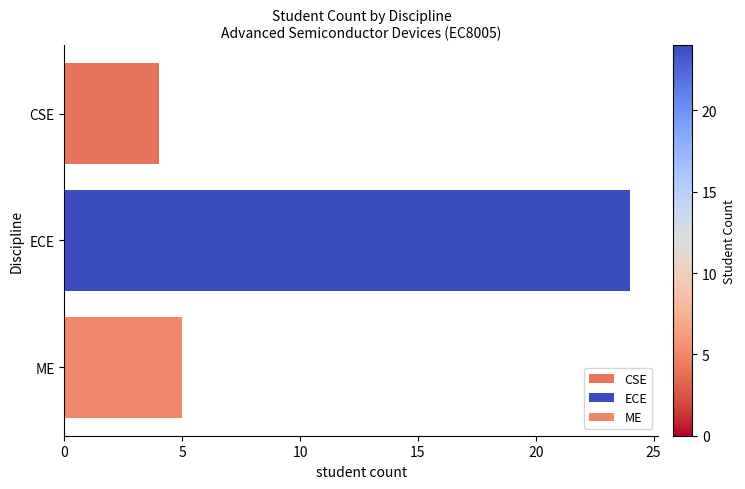

What position from the right is CSE?

3